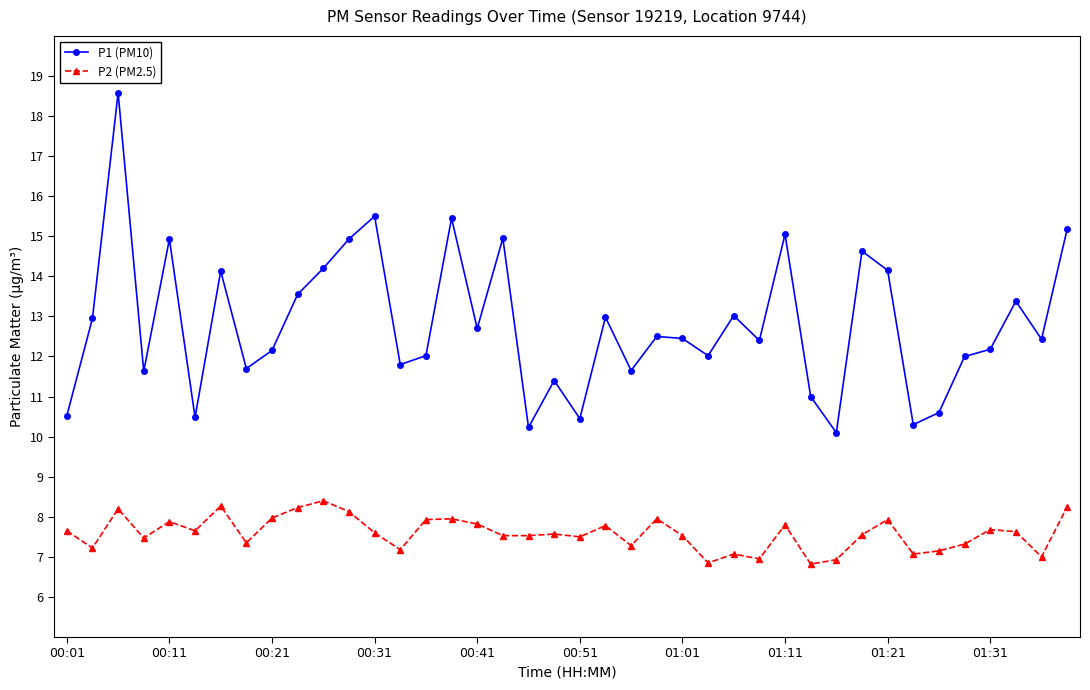

Which series has the widest spread of values?

P1 (PM10)